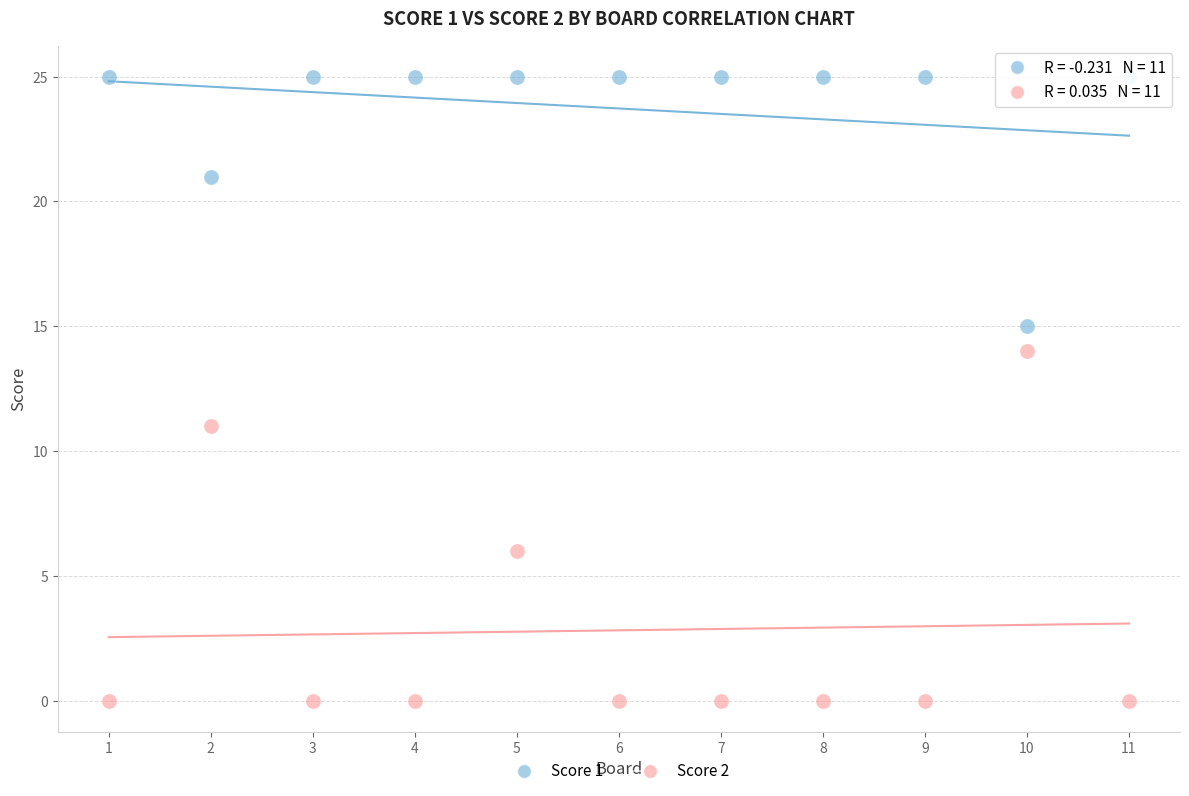

Across all data points, what is the range of Y values (max minus min)?

25